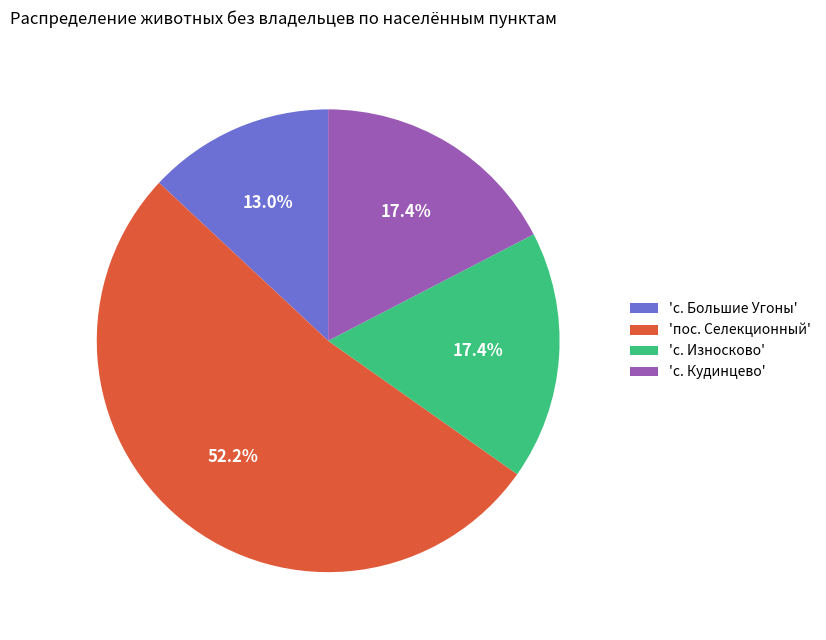

How much of the chart is everything except 'с. Кудинцево'?

82.6%